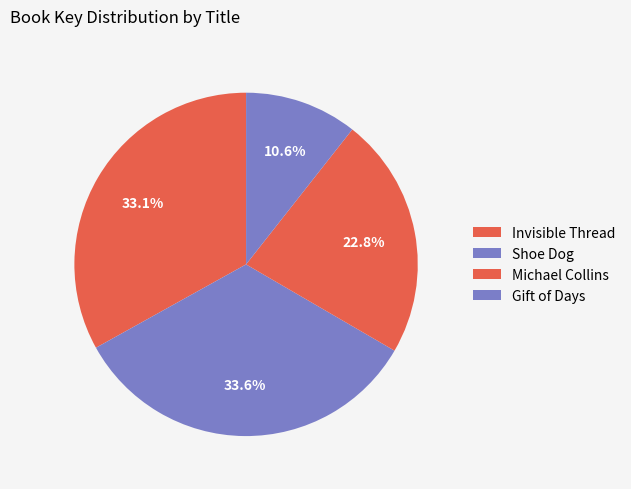

Rank the categories by value from lowest to highest.

Gift of Days, Michael Collins, Invisible Thread, Shoe Dog